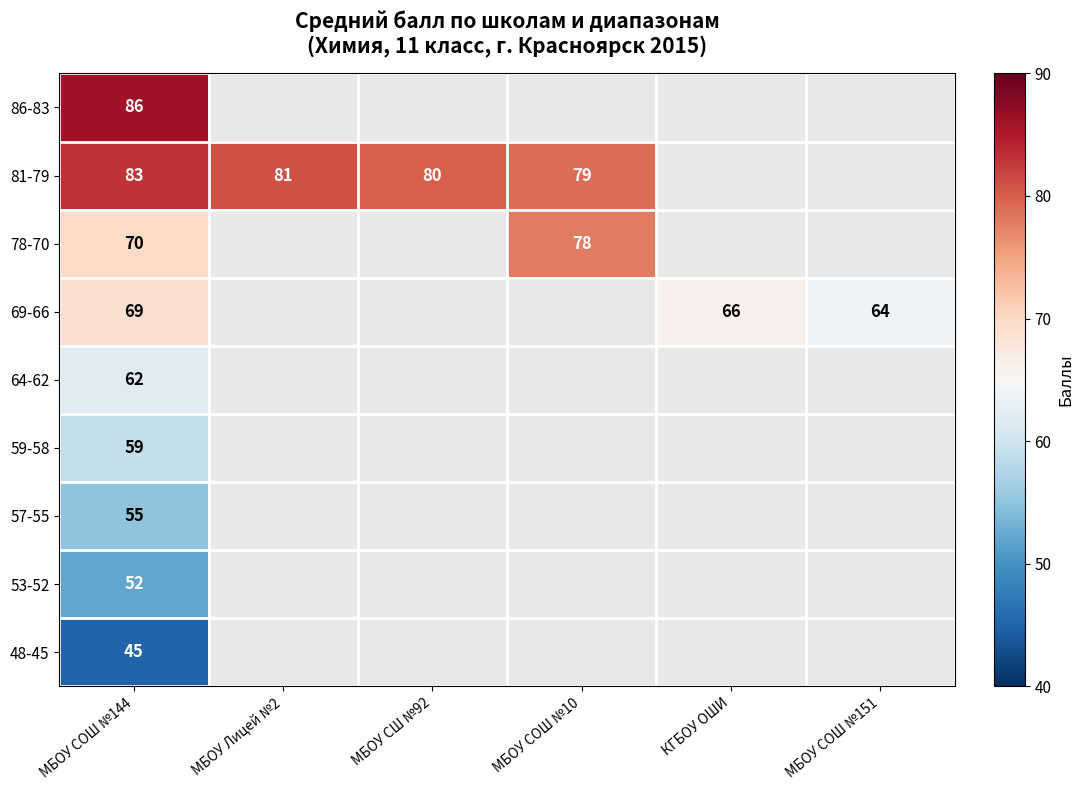

Is it true that 57-55 equals 33 at МБОУ СОШ №144?

False